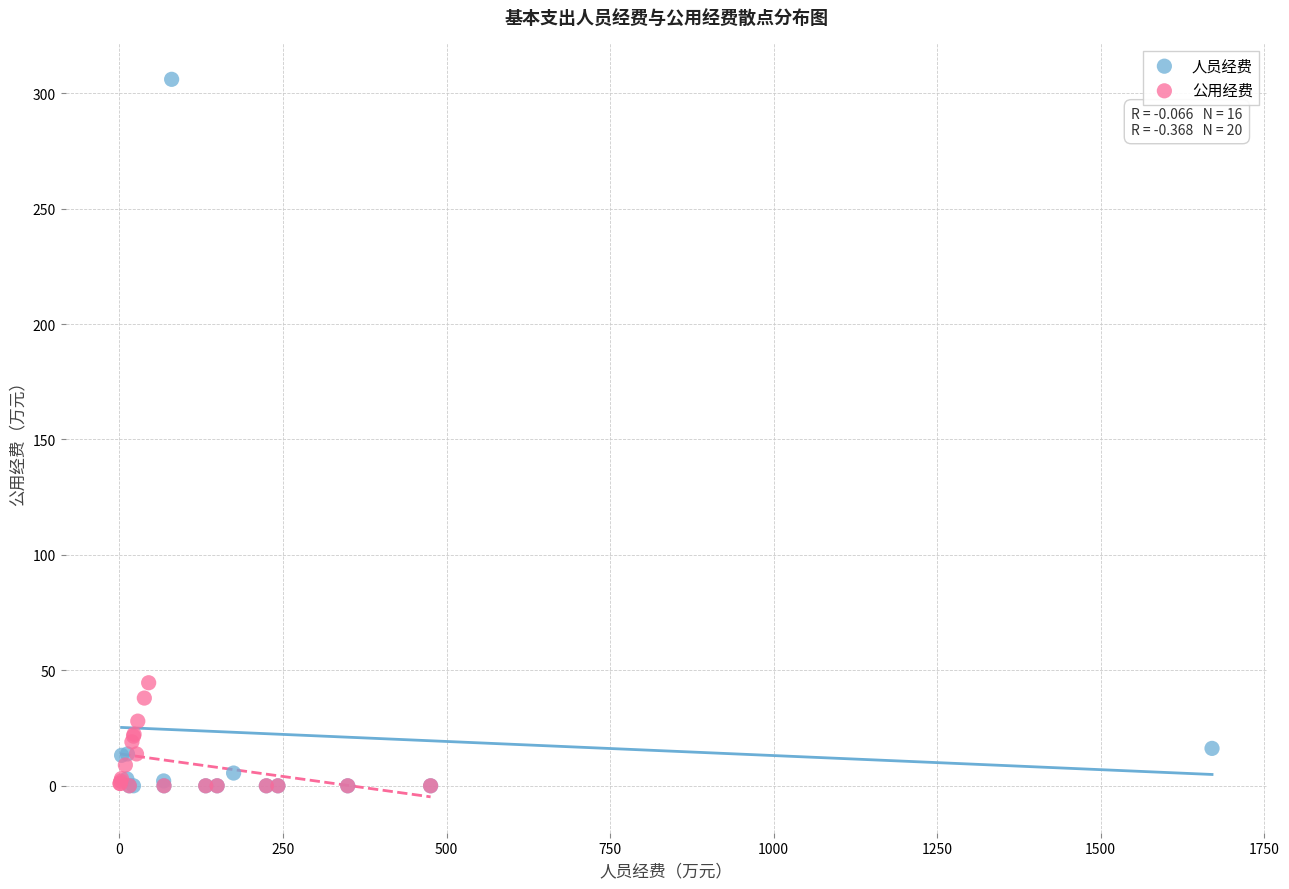

Which series has the widest spread of Y values?

人员经费